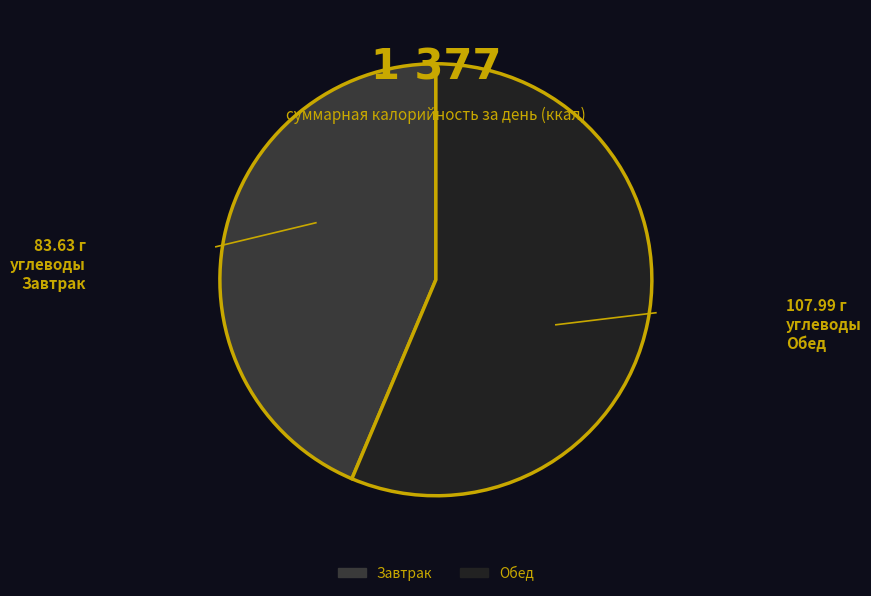

The Завтрак slice represents 44% of the pie. True or false?

True